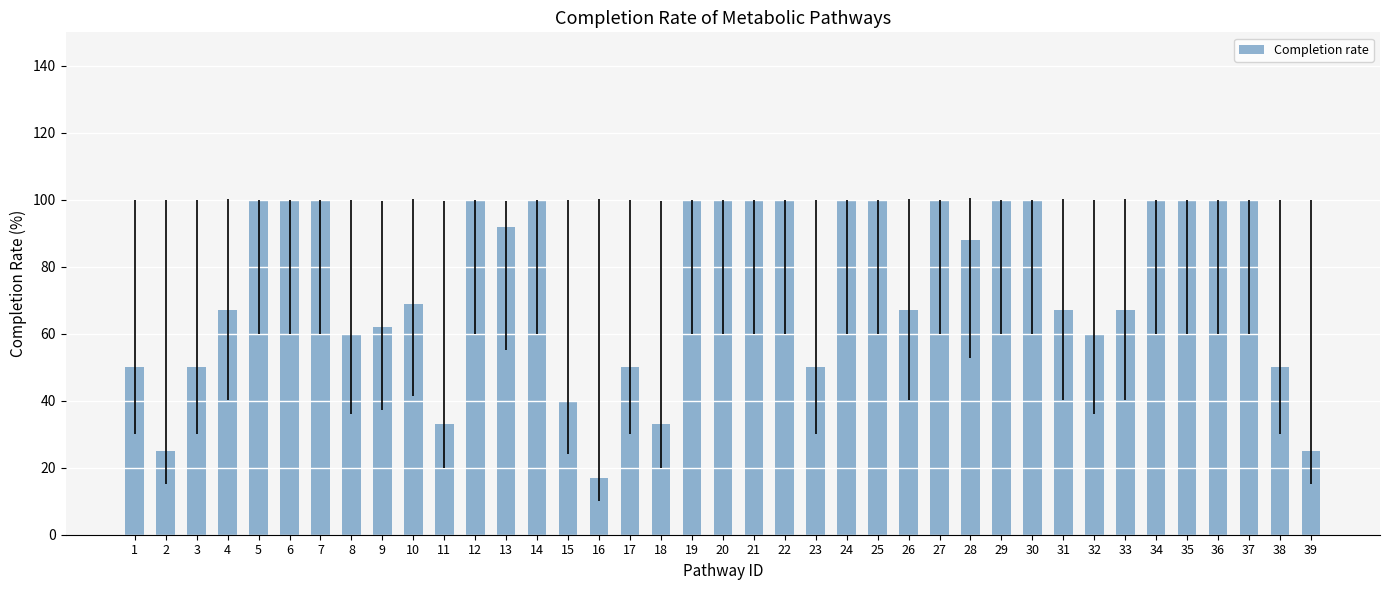

Where does the data first go above 88?

5